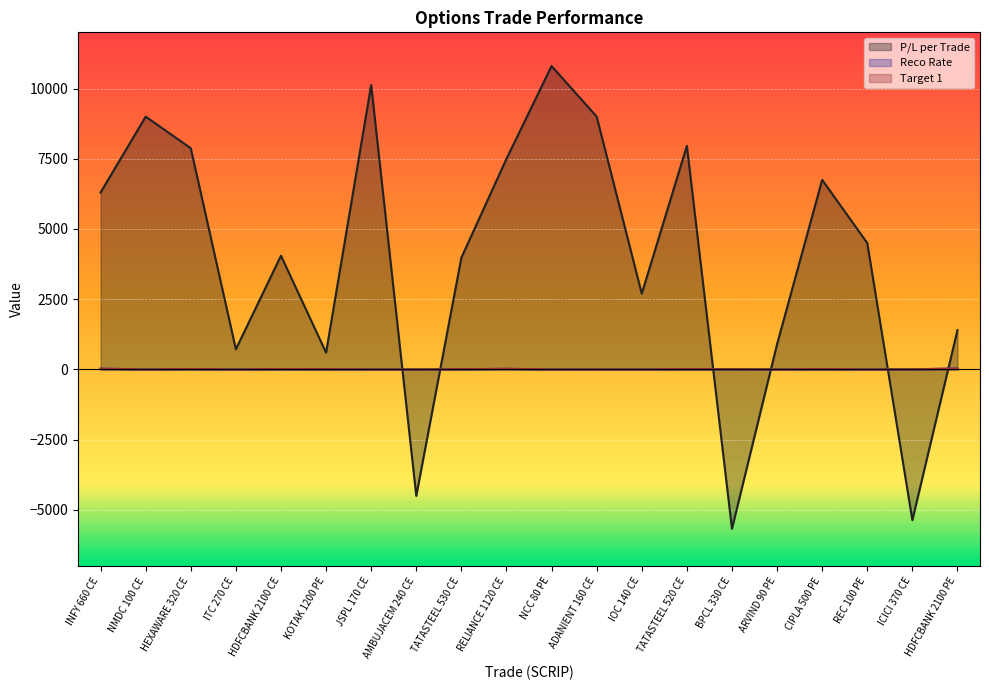

At which label is Reco Rate closest to 17?

HEXAWARE 320 CE